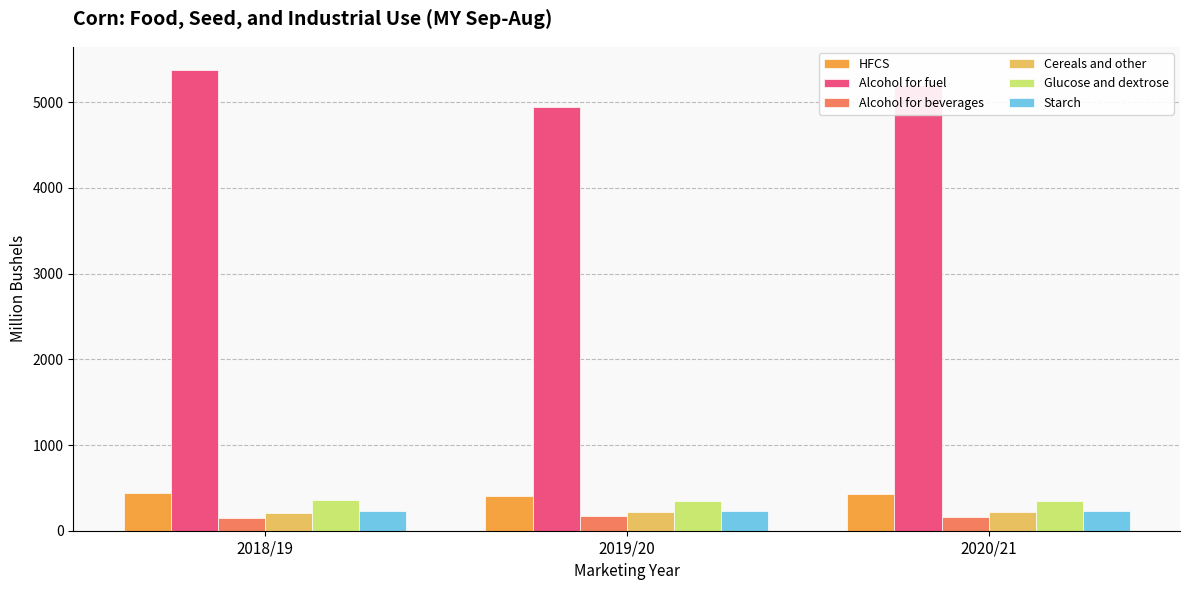

Rank the categories by Alcohol for fuel value from lowest to highest.

2019/20, 2020/21, 2018/19